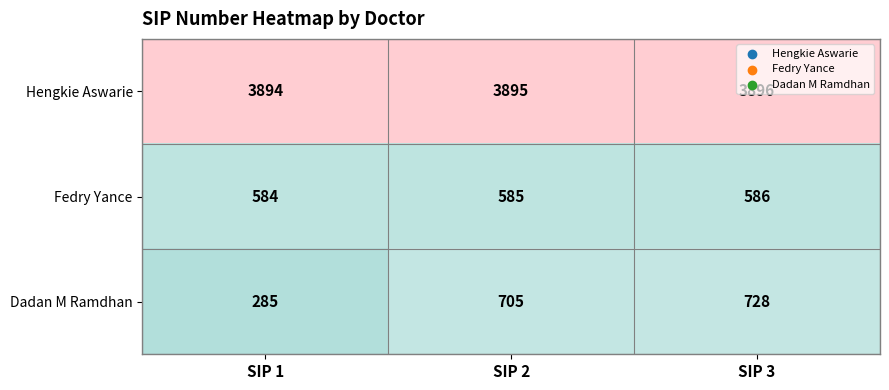

Which series has the largest range (max minus min)?

Dadan M Ramdhan